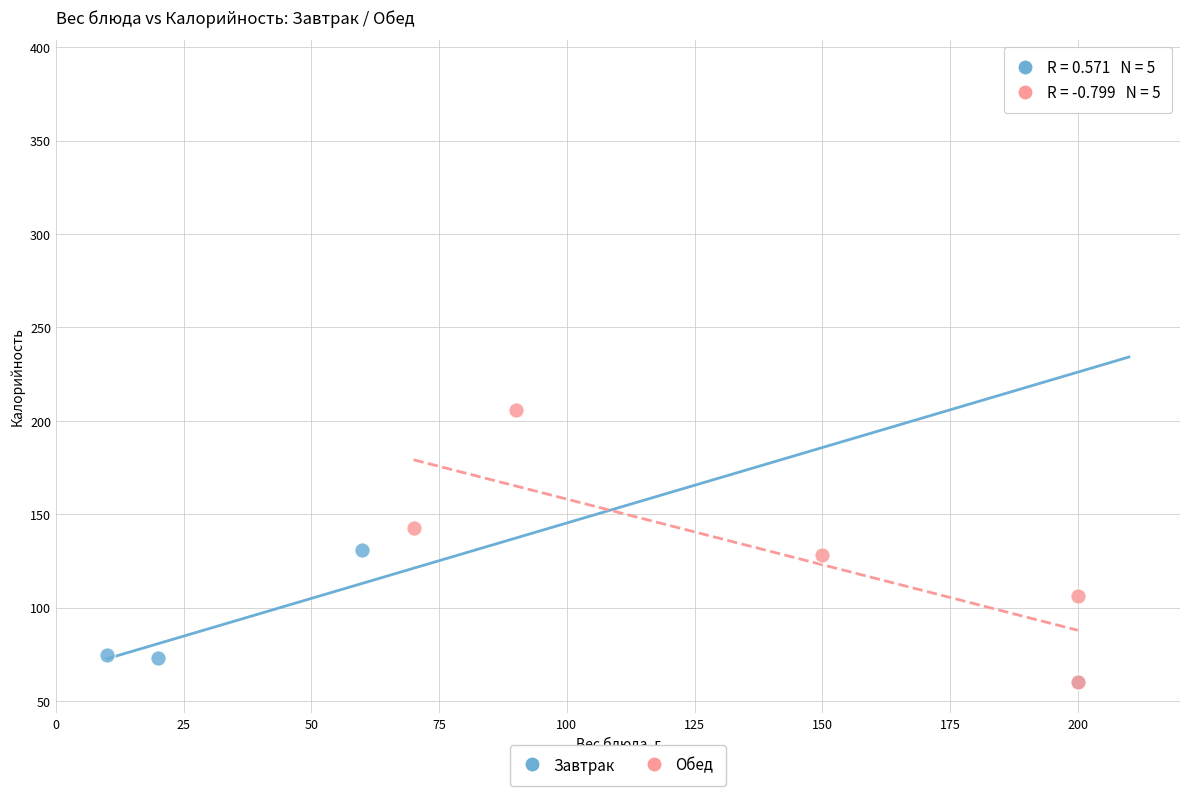

Which series reaches the maximum Y coordinate?

Завтрак